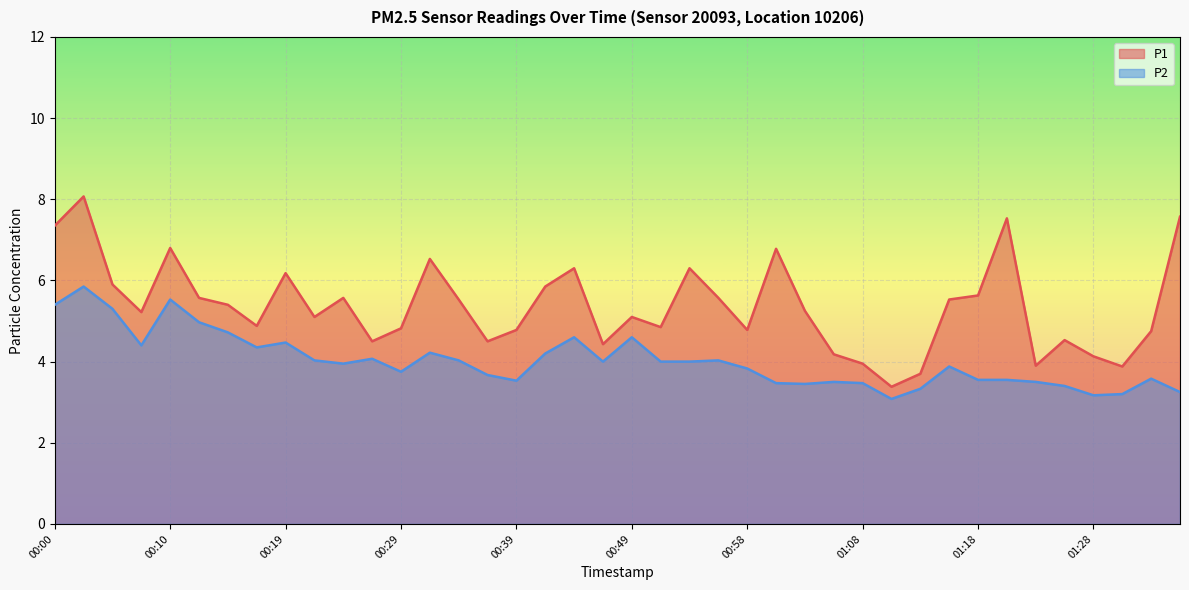

What is the smallest value displayed?

3.1